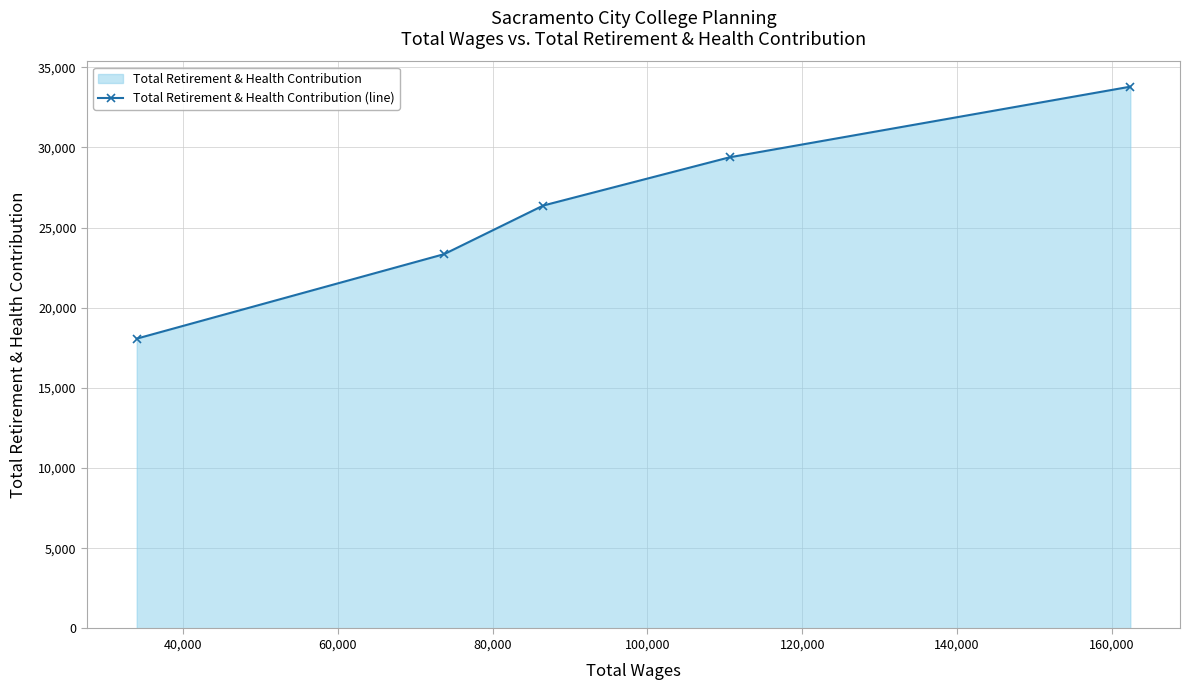

Reading right to left, extract all data points from this chart.

33789	29384	26376	23344	18075